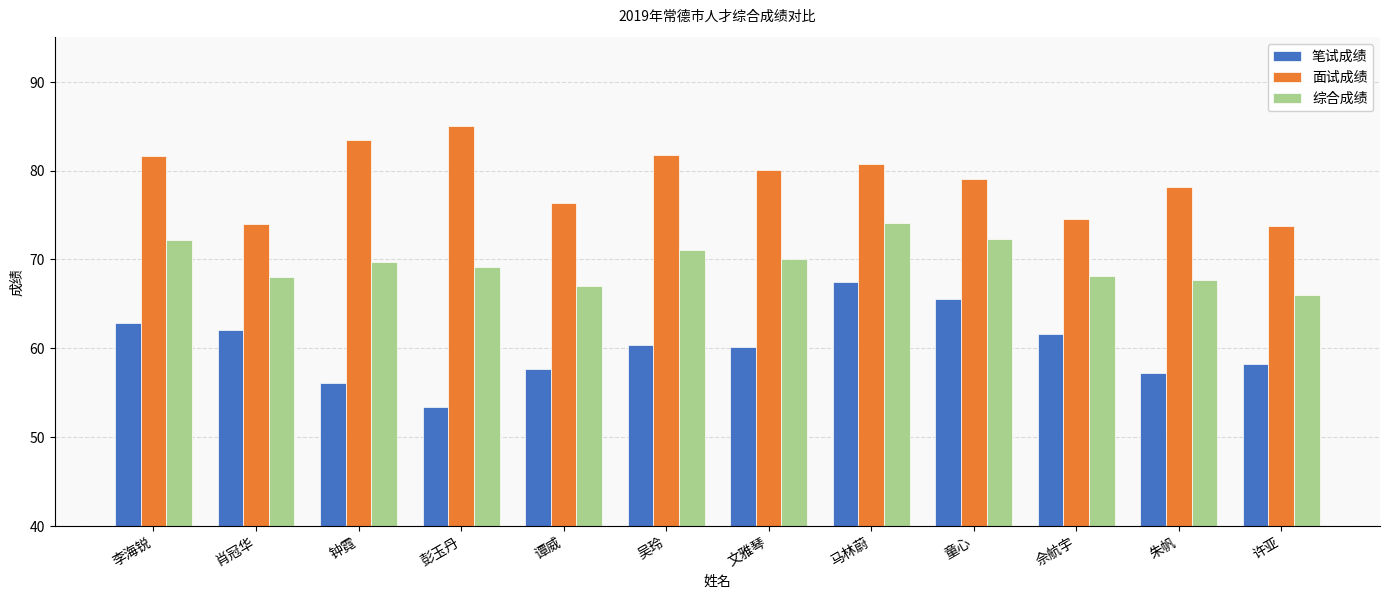

How many bars are there in total?

36